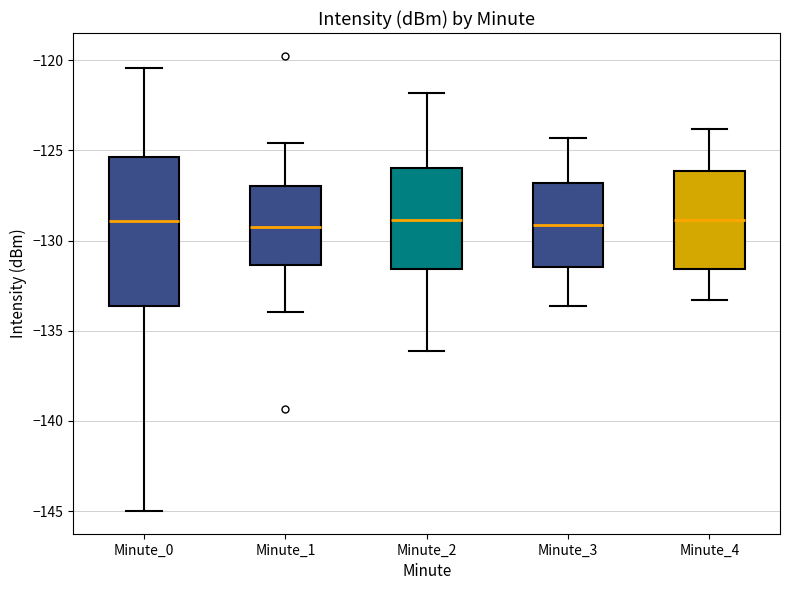

Reading left to right, transcribe this box plot: for each box, give where its median line is, the range the box spans, and where its two whiskers end, as read against the y-axis. The values are not printed on the chart, so give them approximately, as read against the axis.

Minute_0: median -129.0, box -133.5 to -125.5, whiskers -145.0 to -120.5
Minute_1: median -129.0, box -131.5 to -127.0, whiskers -134.0 to -124.5
Minute_2: median -129.0, box -131.5 to -126.0, whiskers -136.0 to -122.0
Minute_3: median -129.0, box -131.5 to -127.0, whiskers -133.5 to -124.5
Minute_4: median -129.0, box -131.5 to -126.0, whiskers -133.5 to -124.0